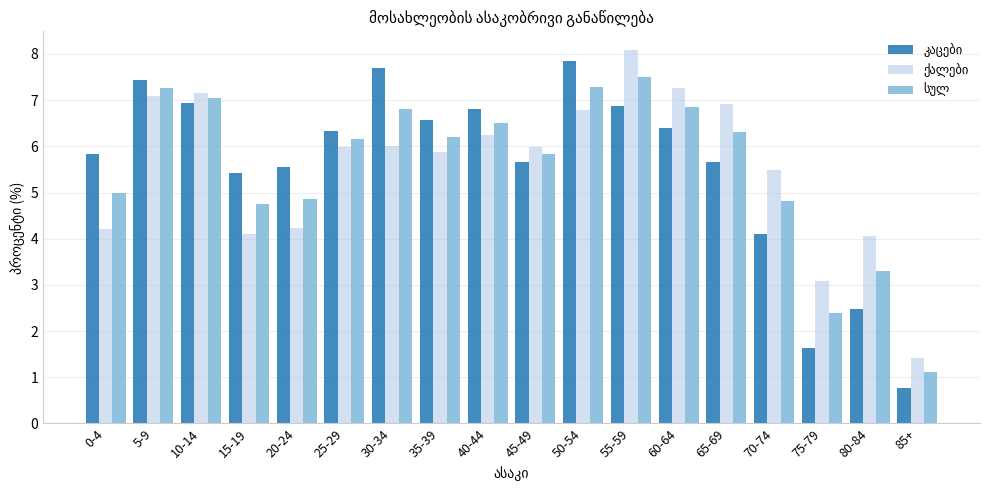

Which label corresponds to the largest value in the chart?

55-59